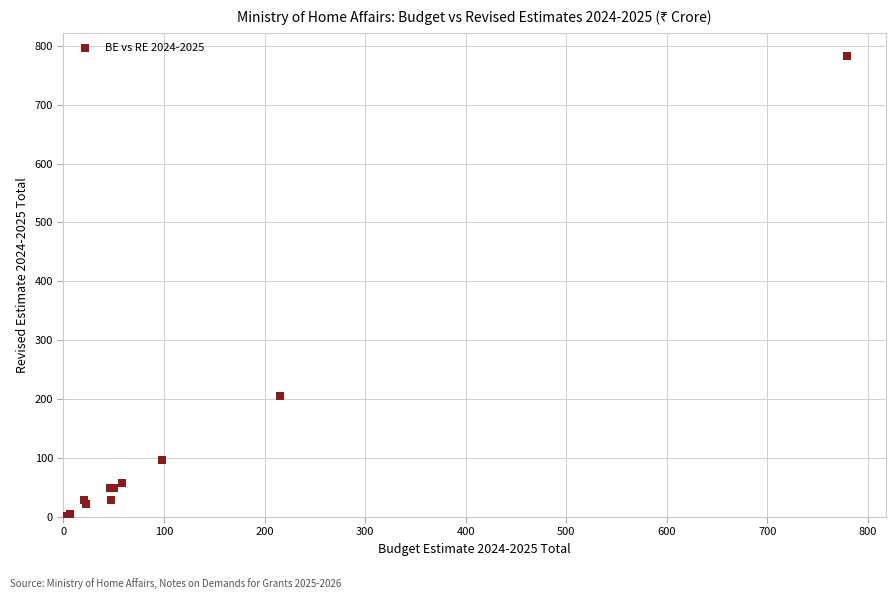

What Y value in the scatter plot is closest to 391?

205.0